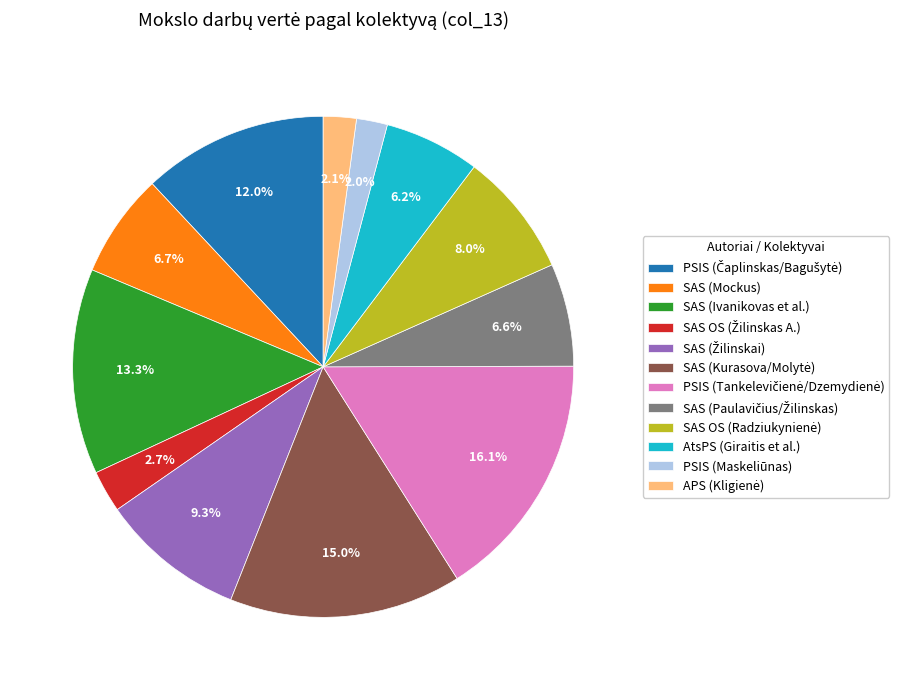

Does AtsPS (Giraitis et al.) represent more than half of the total?

No